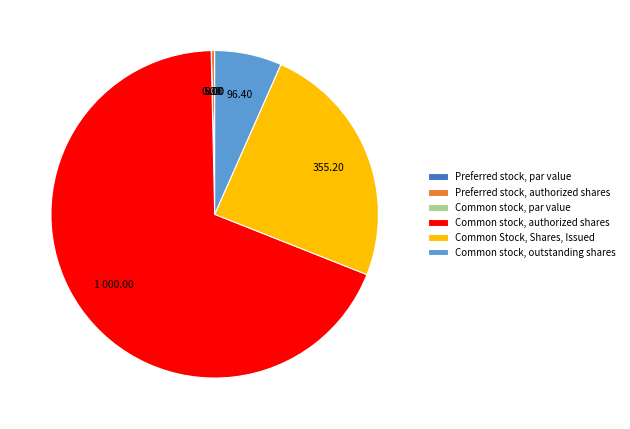

Between Common stock, outstanding shares and Preferred stock, authorized shares, which is larger?

Common stock, outstanding shares